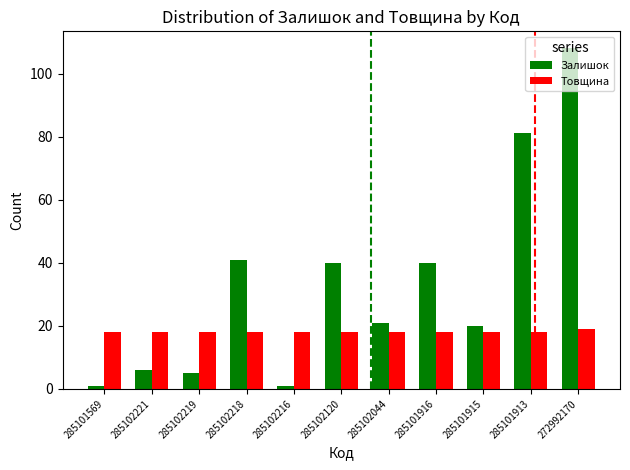

What is the sum of the Товщина values at 285102216 and 285102044?

36